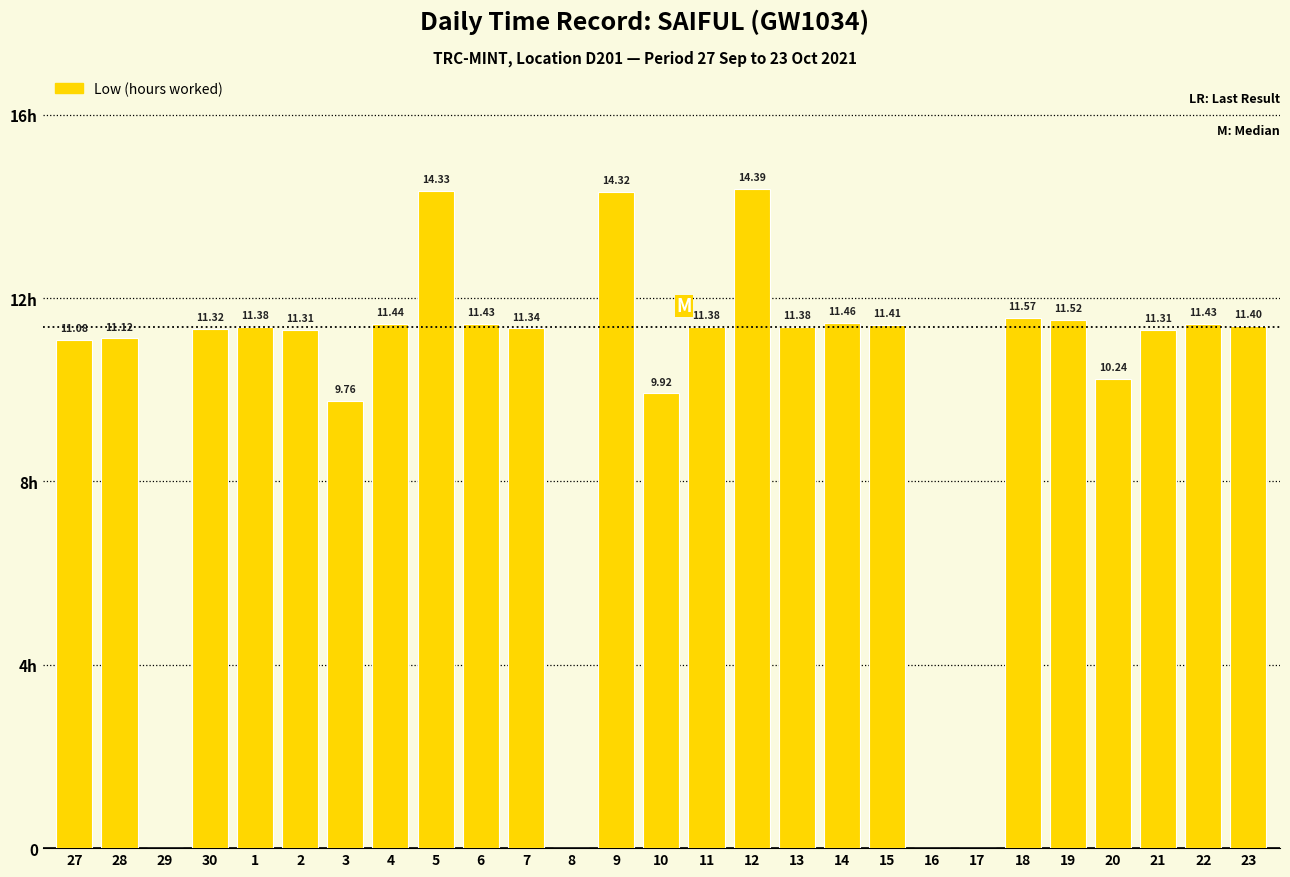

Reading left to right, extract all data points from this chart.

11.1	11.1	0.0	11.3	11.4	11.3	9.8	11.4	14.3	11.4	11.3	0.0	14.3	9.9	11.4	14.4	11.4	11.5	11.4	0.0	0.0	11.6	11.5	10.2	11.3	11.4	11.4